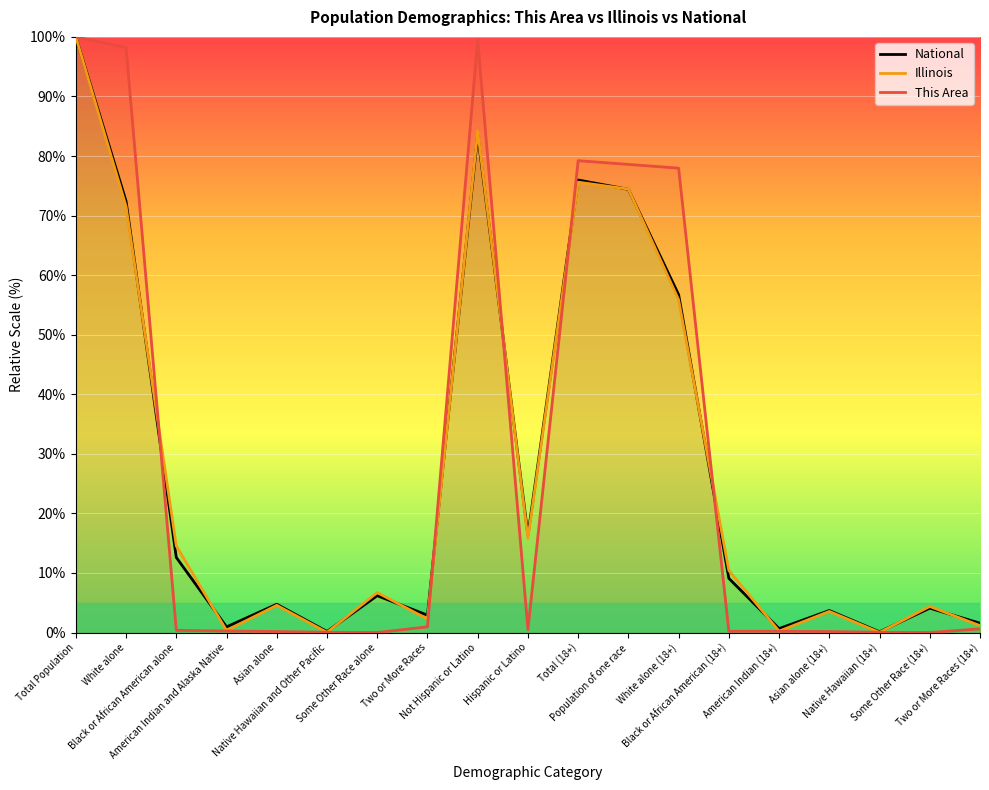

True or false: Illinois and This Area intersect in this chart.

True